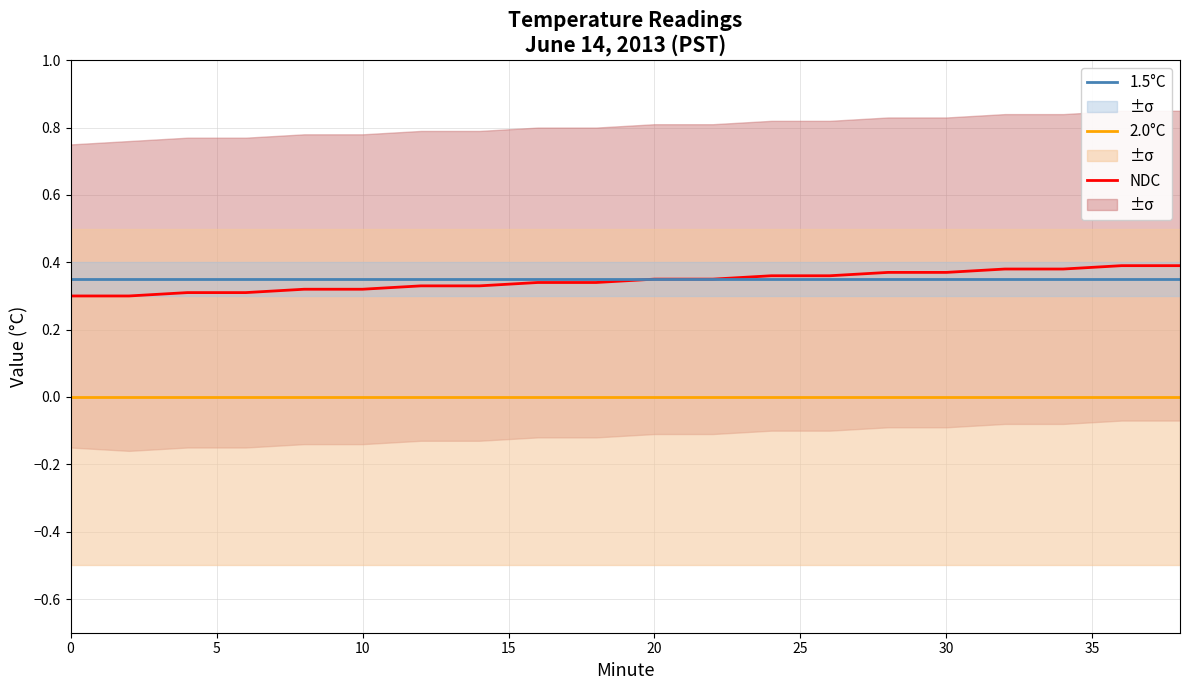

What is the sum of all 1.5°C values?

7.0